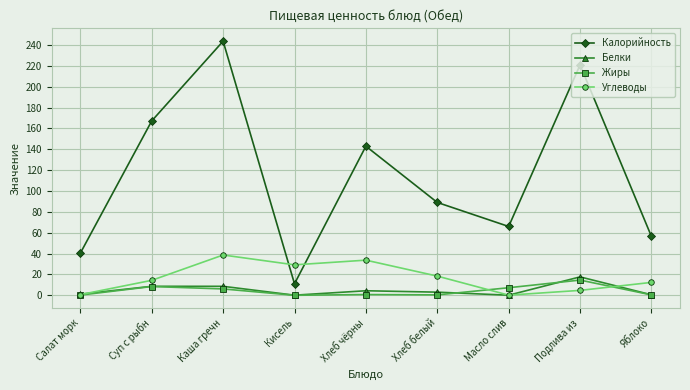

At which category does Калорийность reach its first local peak?

Каша гречн